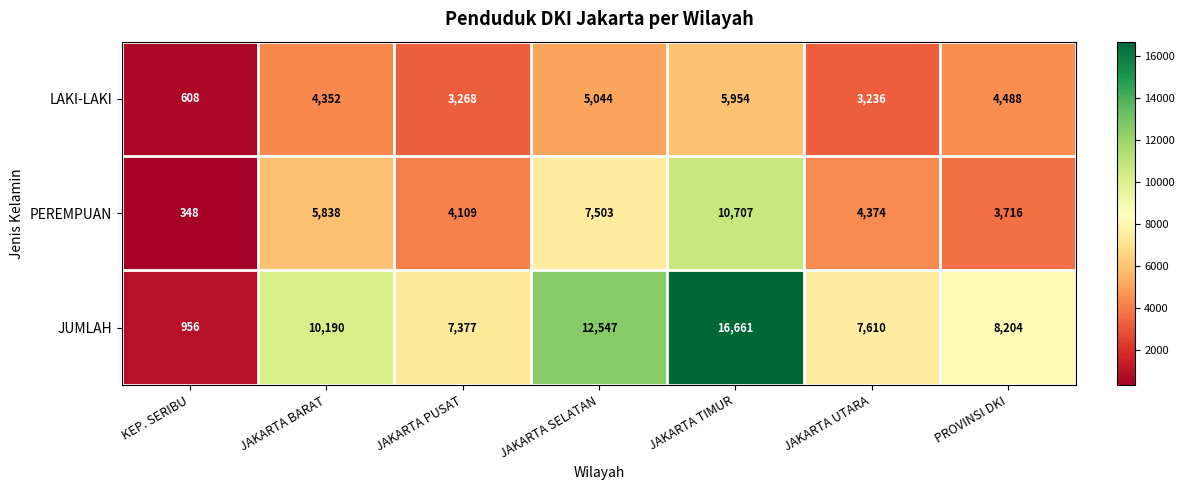

How many data points does each series have?

7